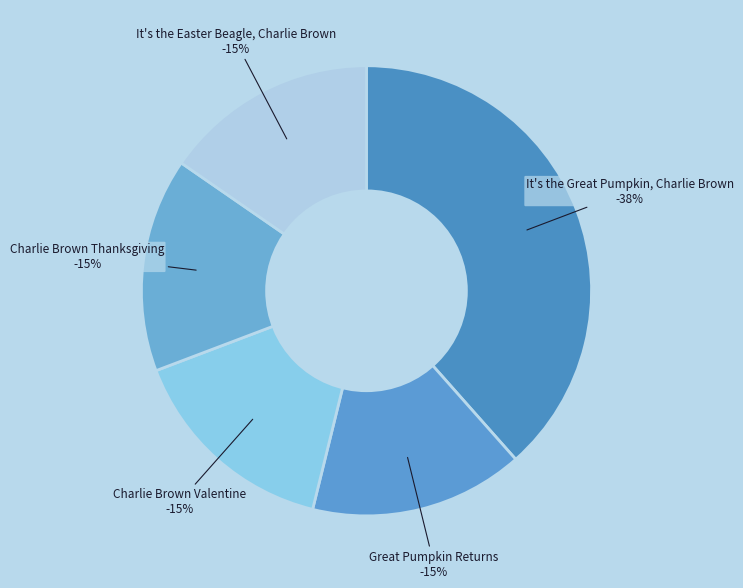

Does any single category account for the majority?

No